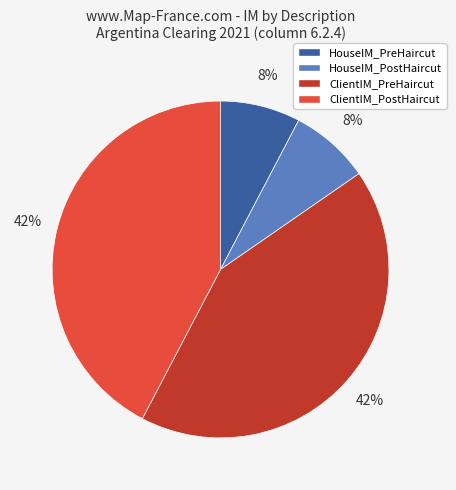

Count the number of slices in the pie.

4